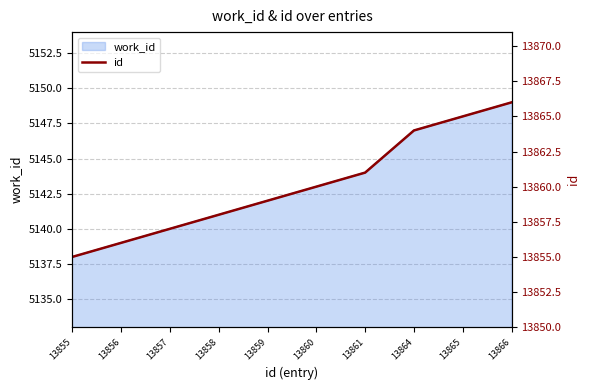

What is the difference between the maximum and minimum values?

11